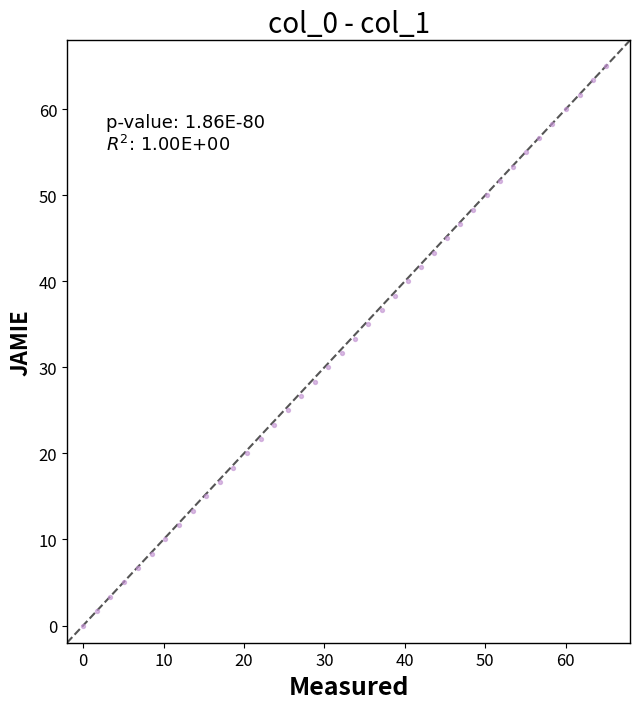

What is the range of Y values (max minus min)?

65.0